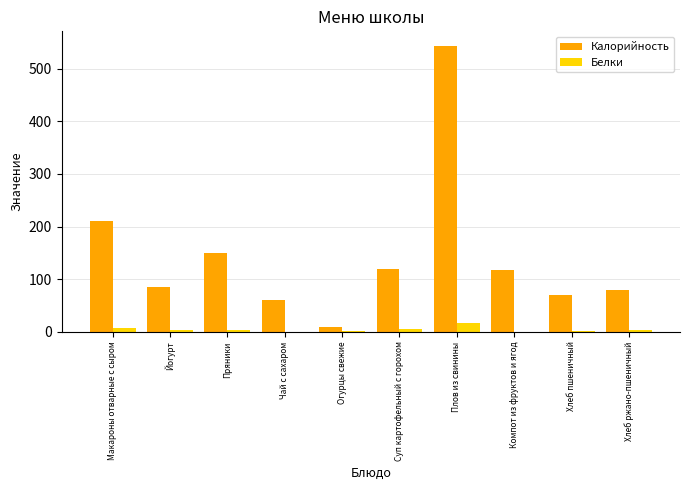

Which category has the highest value across all series?

Плов из свинины